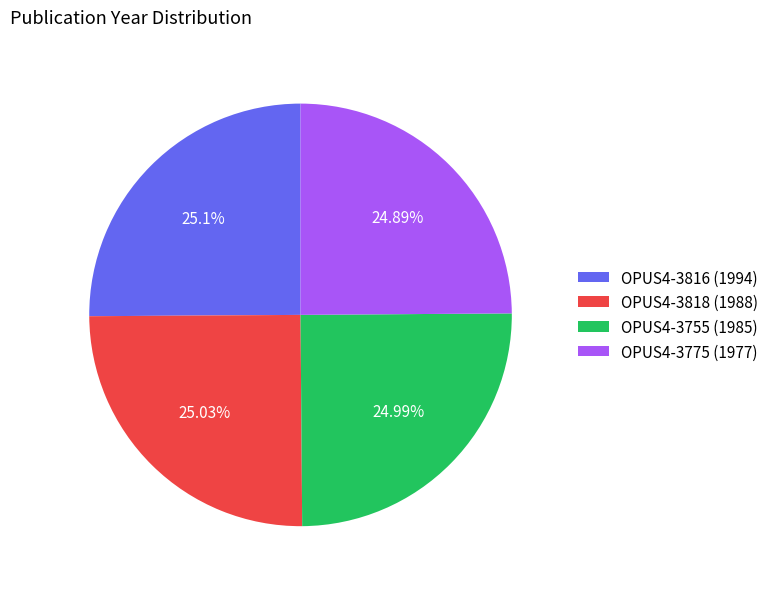

To the nearest percent, what is the combined percentage of OPUS4-3818 and OPUS4-3775?

50%